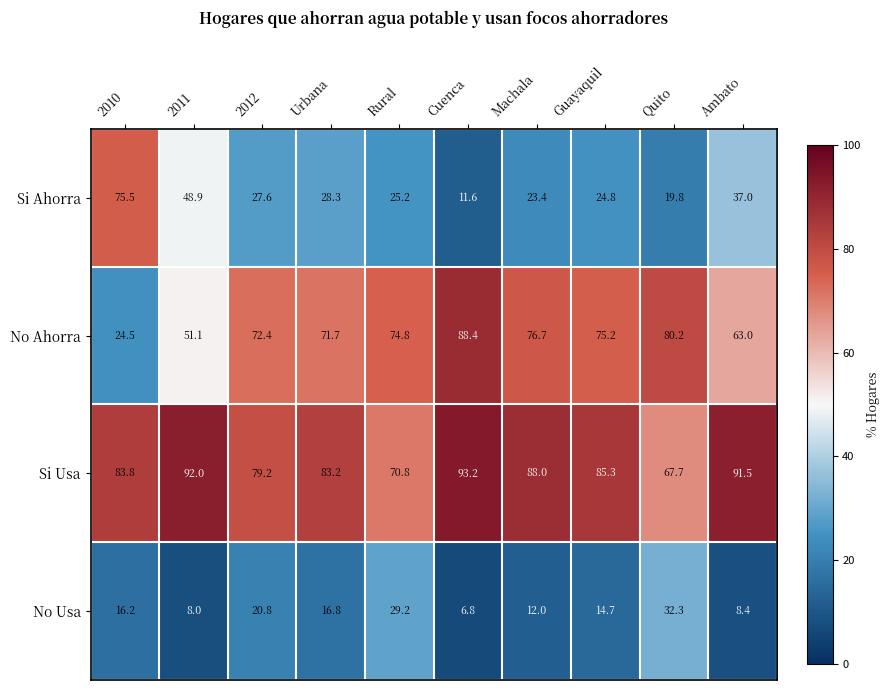

What is the spread (max minus min) of values at Machala?

76.0